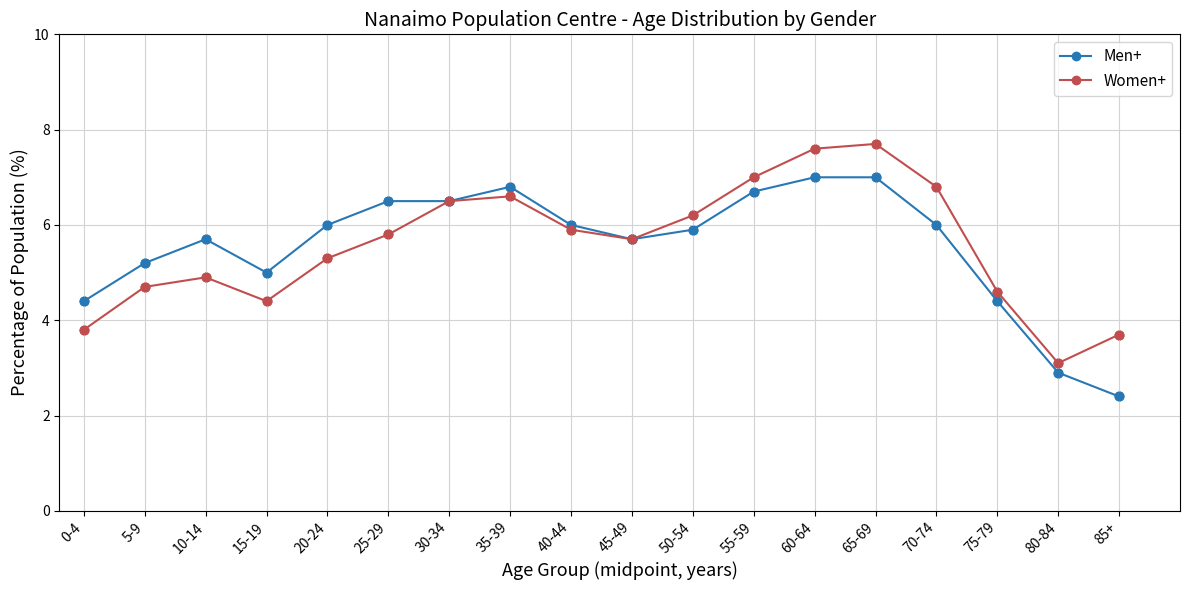

Is the value of Men+ at 65-69 greater than the value of Women+ at 15-19?

Yes